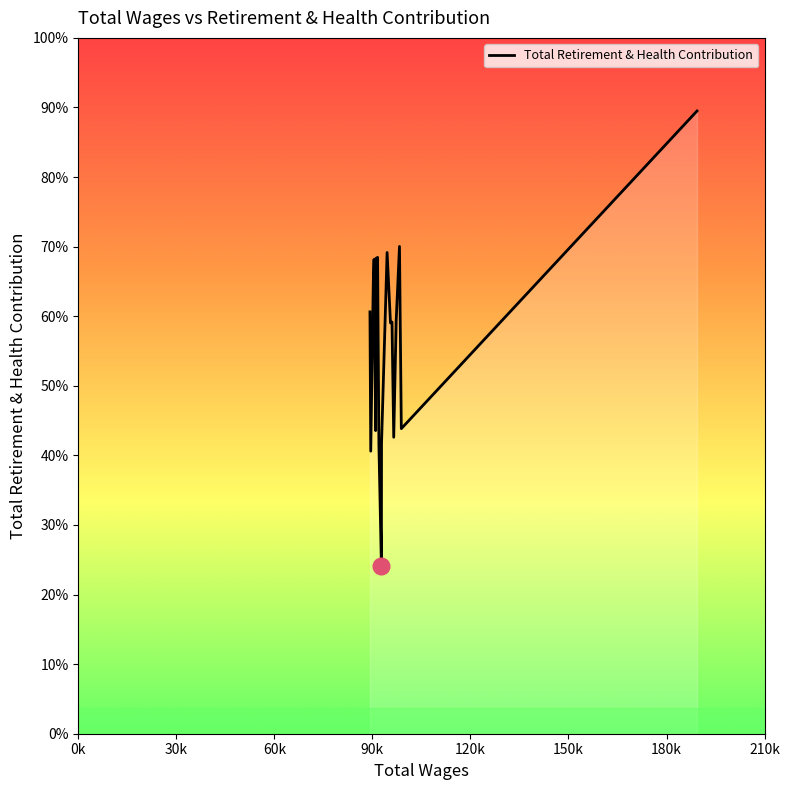

What is the value of the 7th point from the left?

23614